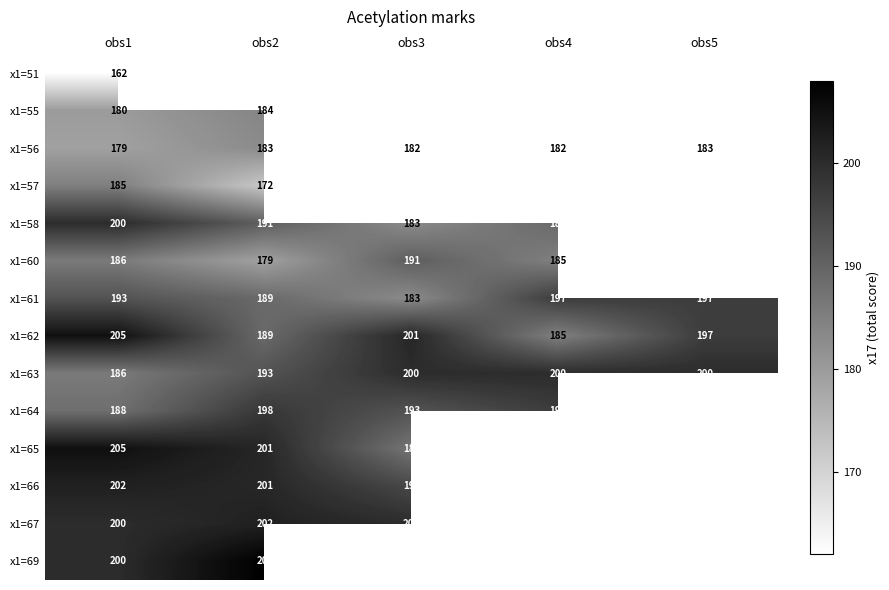

At which label does x1=61 reach its minimum?

obs3